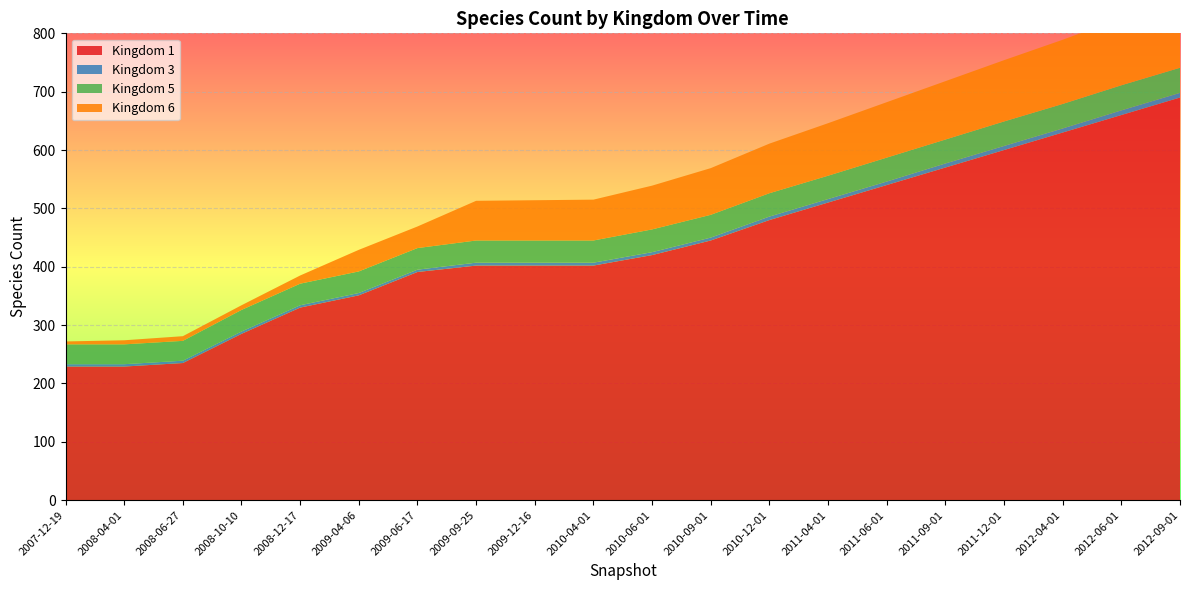

Reading left to right, transcribe all the data shown in this chart.

1: 229	229	235	285	330	351	391	402	402	402	420	445	480	510	540	570	600	630	660	690
3: 4	4	4	4	4	4	4	5	5	5	5	5	6	6	6	7	7	7	8	8
5: 34	34	34	37	37	37	37	38	38	38	39	39	40	40	41	41	42	42	43	43
6: 5	7	8	8	14	37	37	68	69	70	75	80	85	90	95	100	105	110	115	120